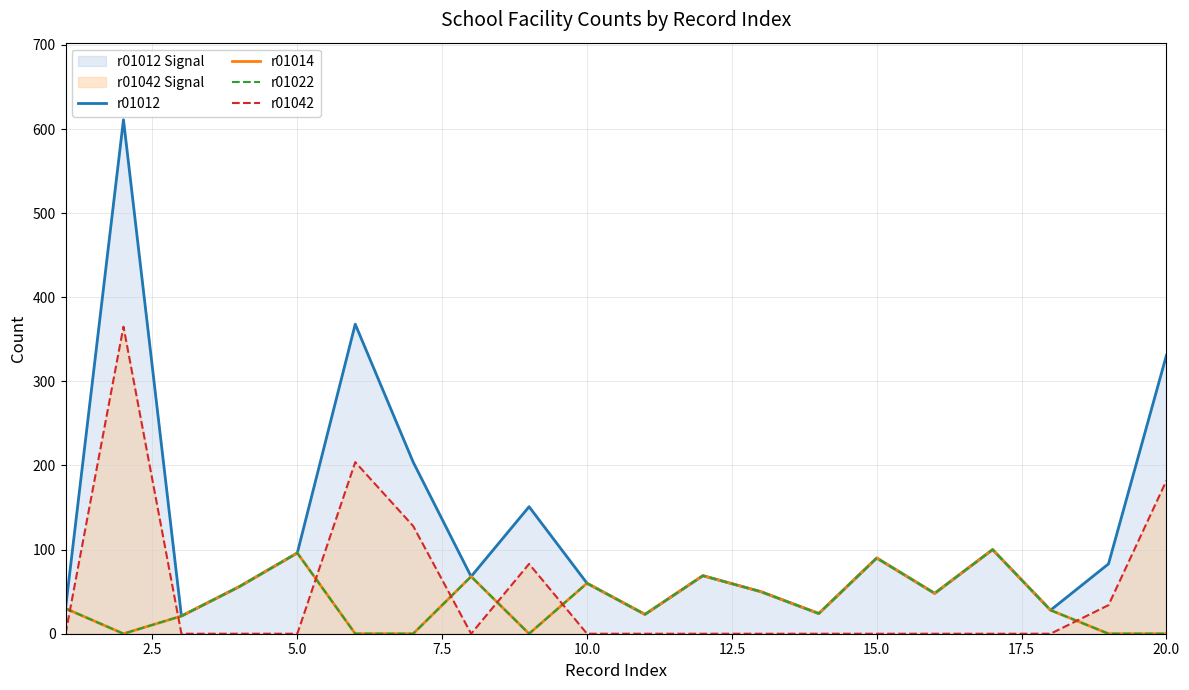

What are all the series names shown in the legend?

r01012, r01014, r01022, r01042